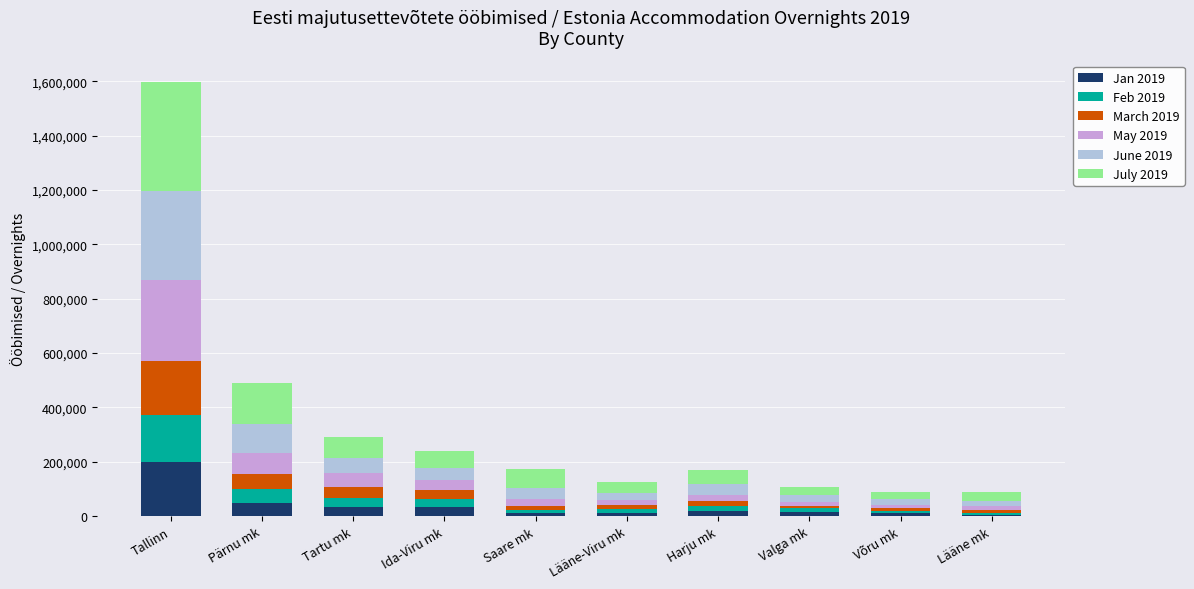

At which label does Jan 2019 reach its peak?

Tallinn